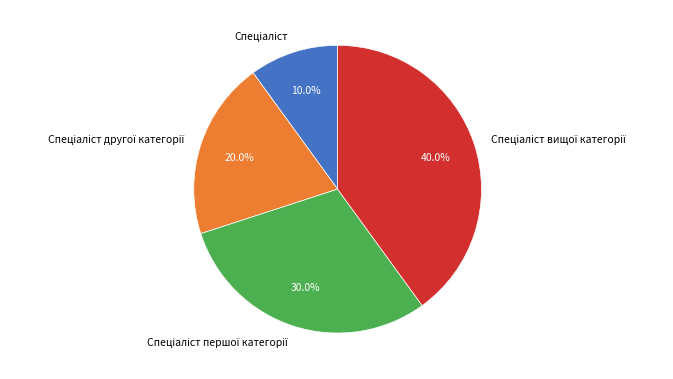

How many segments does this pie chart have?

4